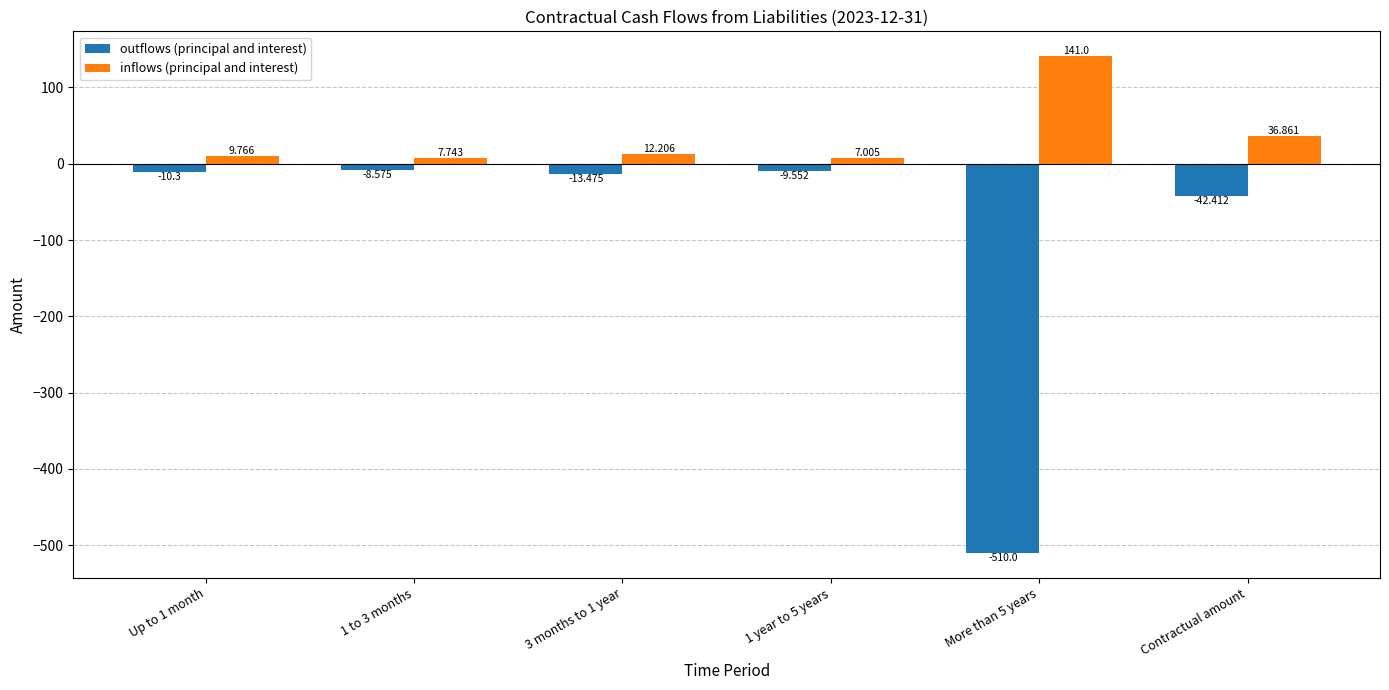

Is the value of outflows (principal and interest) at Contractual amount greater than the value of inflows (principal and interest) at 1 year to 5 years?

No